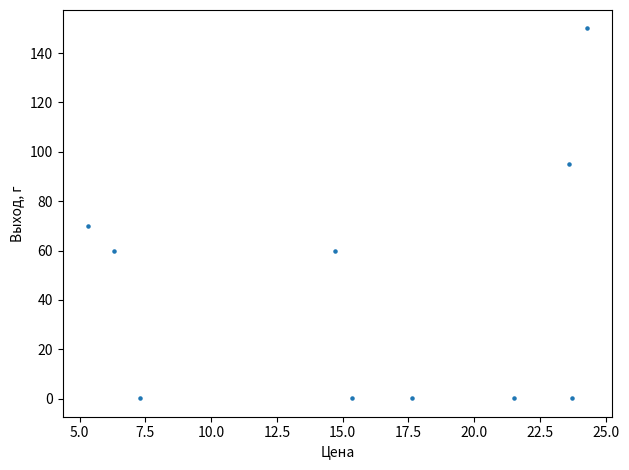

What is the range of Y values (max minus min)?

149.9